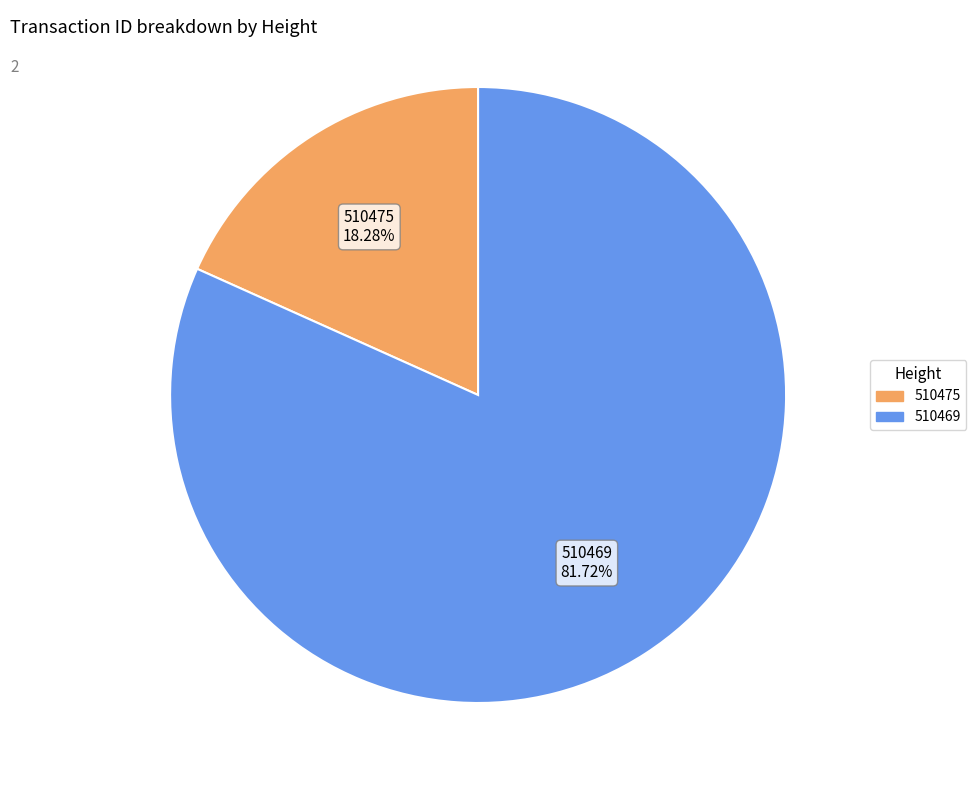

The 510475 slice represents 18% of the pie. True or false?

True